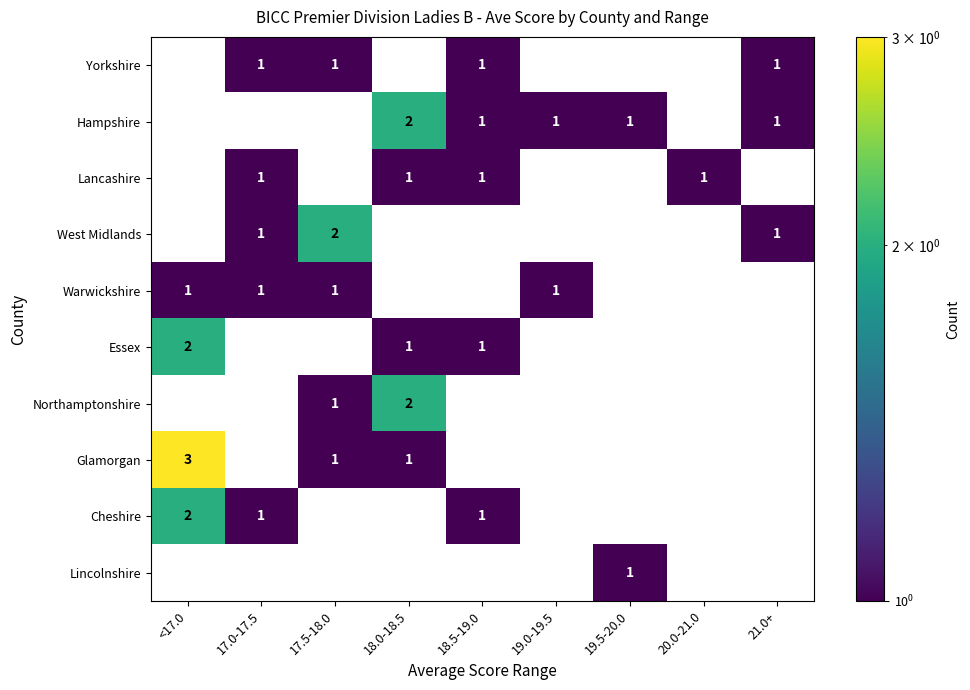

What is the sum of all Lancashire values?

4